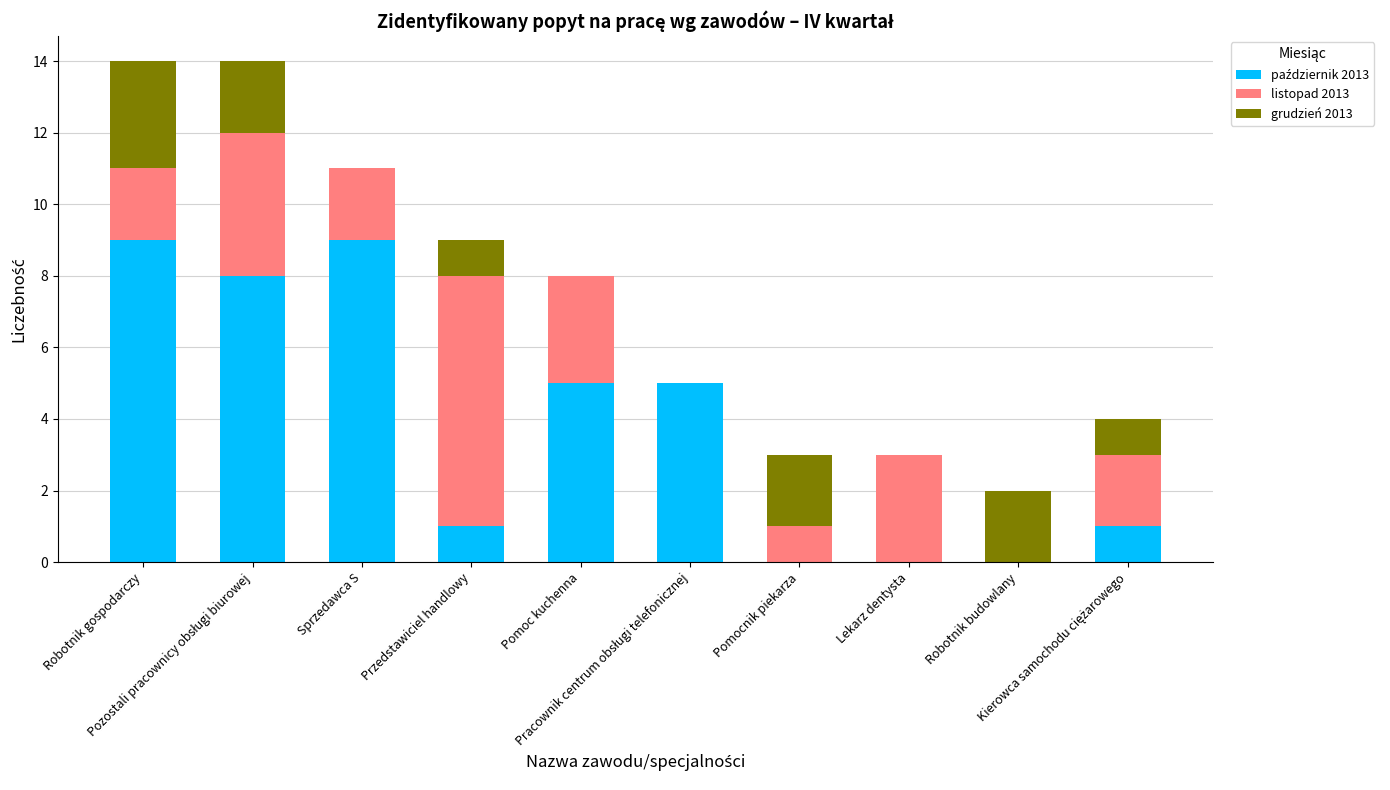

Are the bars grouped side by side (vs. stacked)?

No